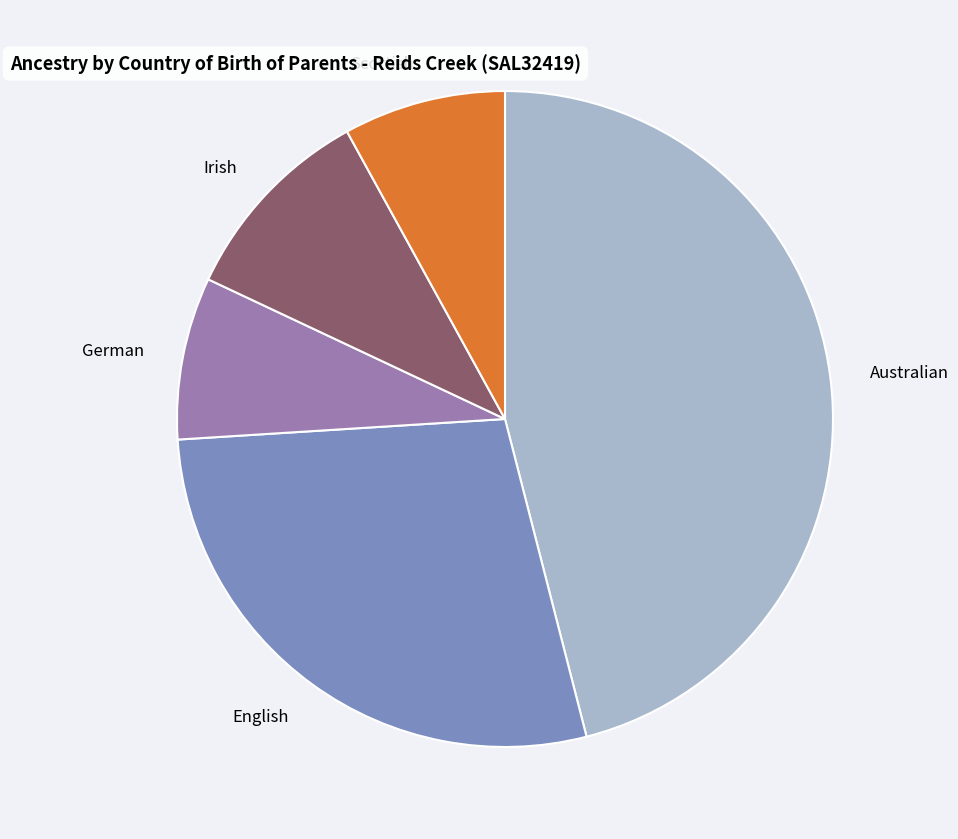

Which has a higher value, Scottish or Australian?

Australian